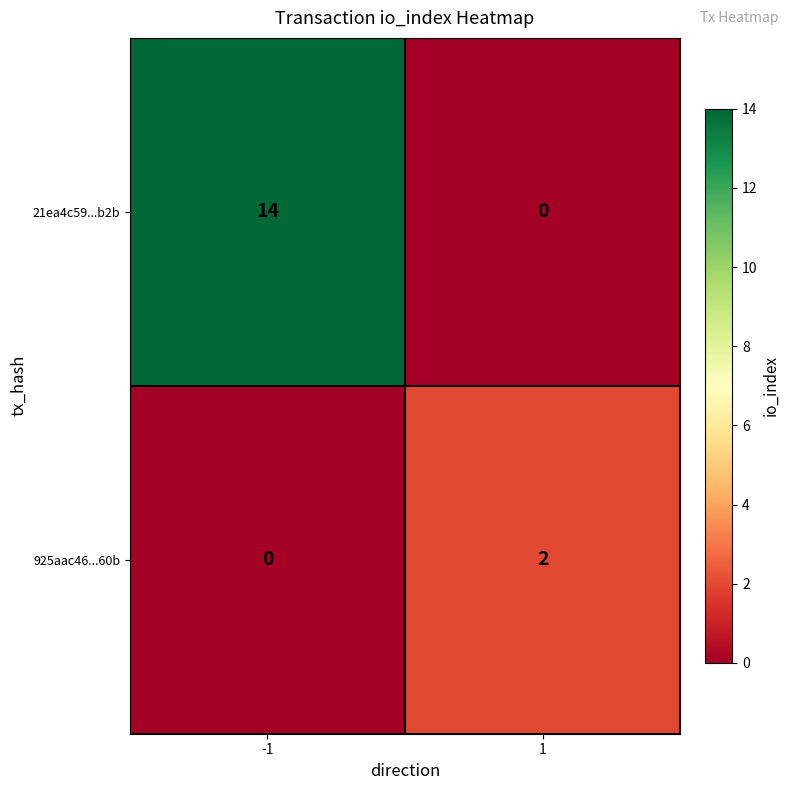

How many values in 21ea4c59...b2b are above zero?

1